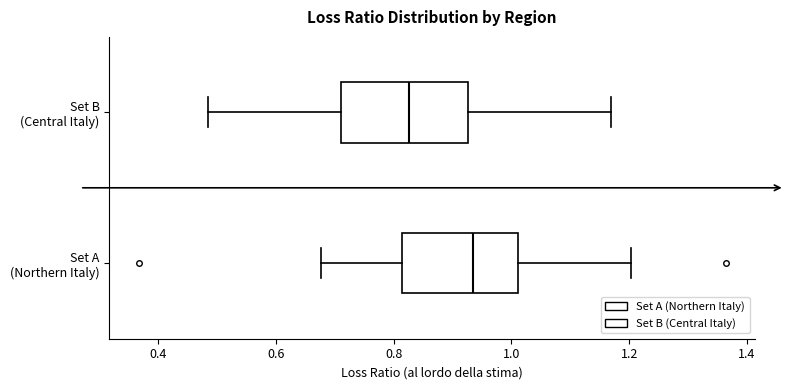

Which box has the furthest to the right median line?

Set A (Northern Italy)